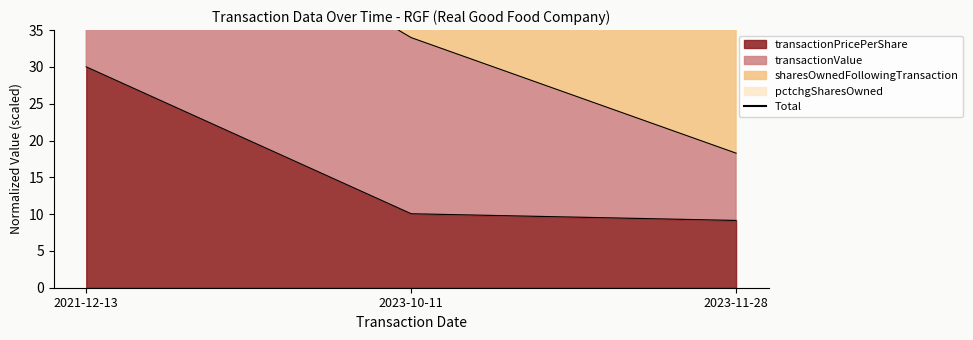

Where does the data first go above 57?

2021-12-13